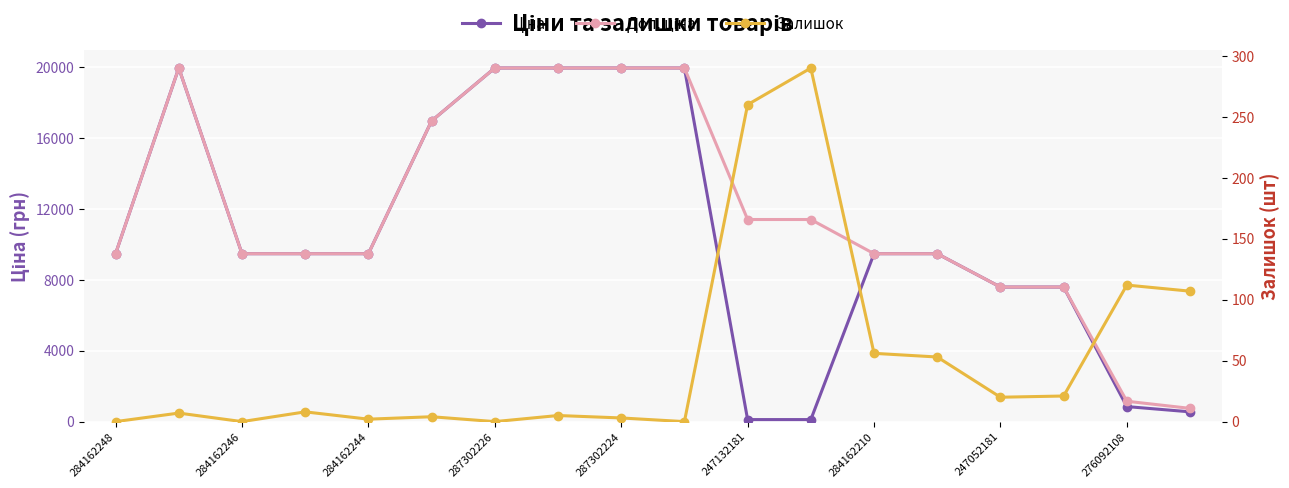

What is the value of the Доп. ціна point at the 16th from the left?

7596.5